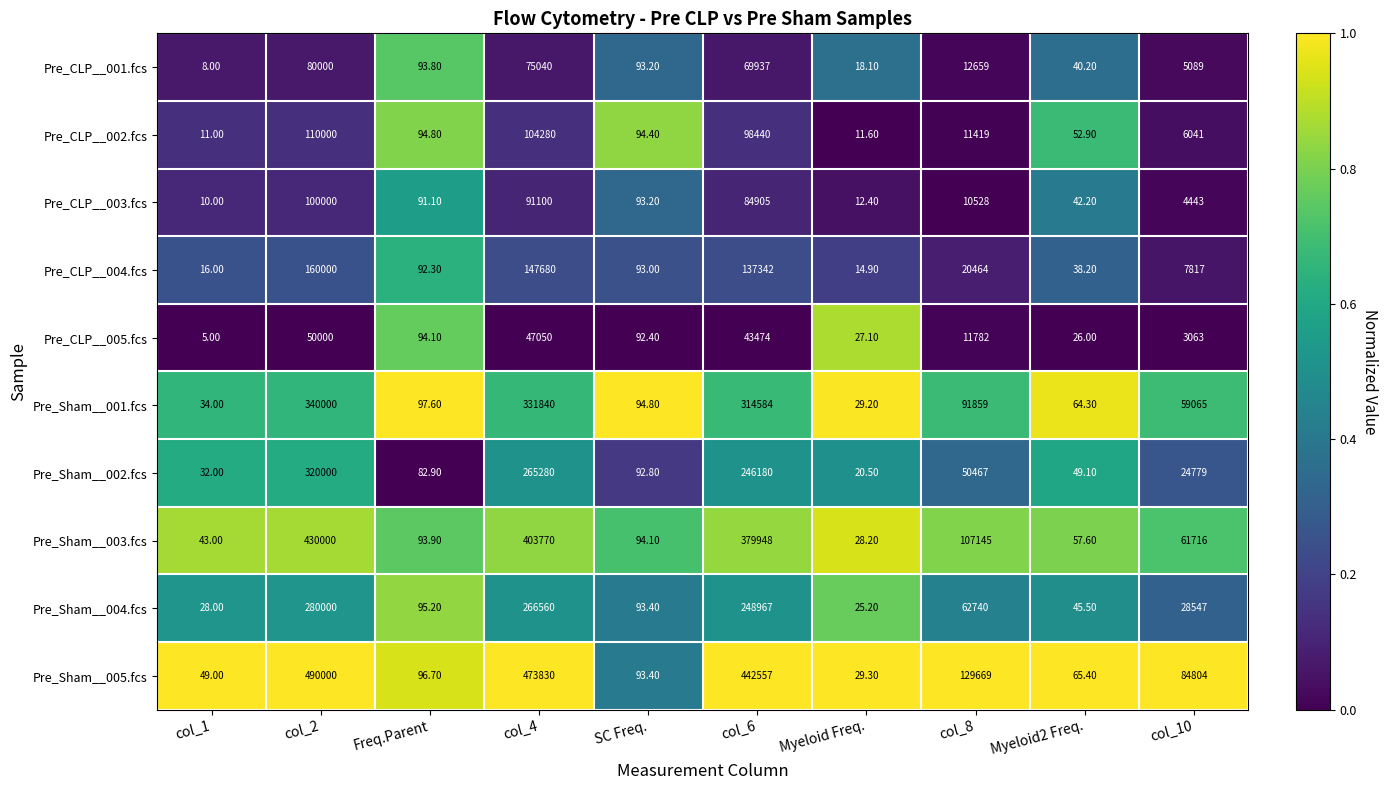

What is the spread (max minus min) of values at Myeloid Freq.?

17.7